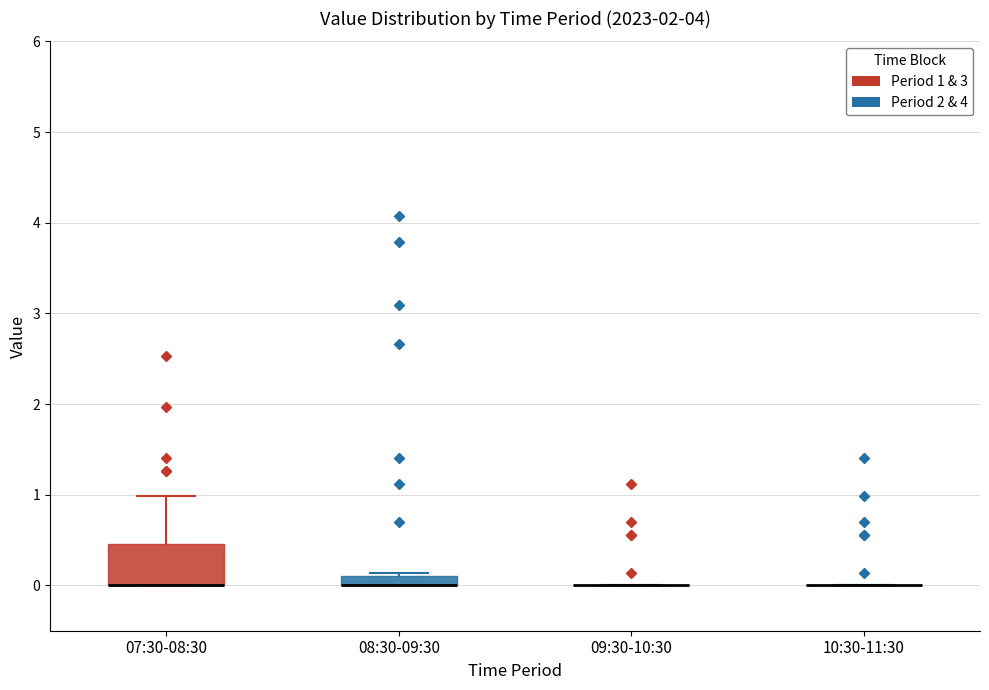

Where is the lower edge of the box for 08:30-09:30 on the y-axis? The values are not printed on the chart, so give them approximately, as read against the axis.

0.0